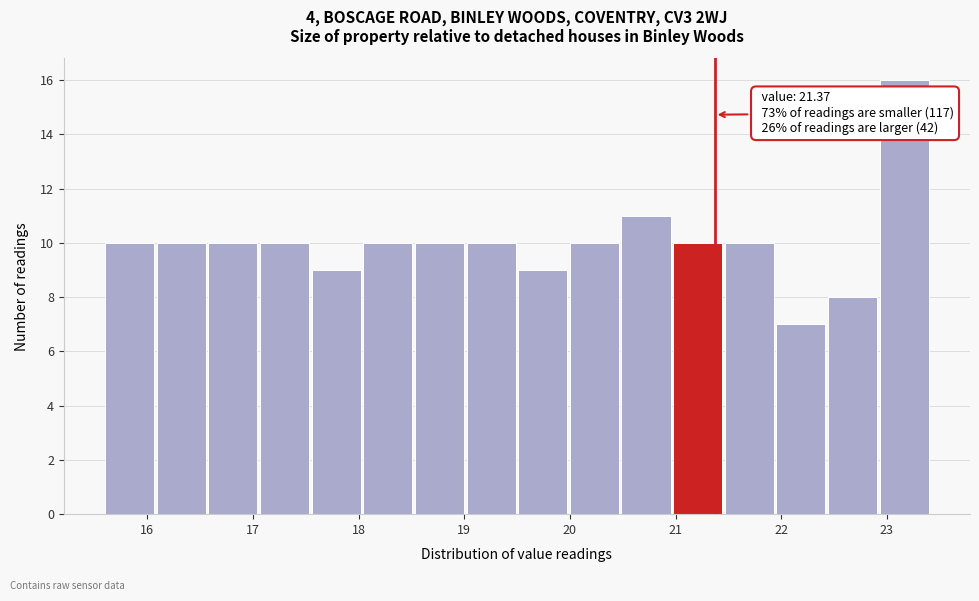

Over which range of the x-axis is the bar tallest?

22.9 to 23.4